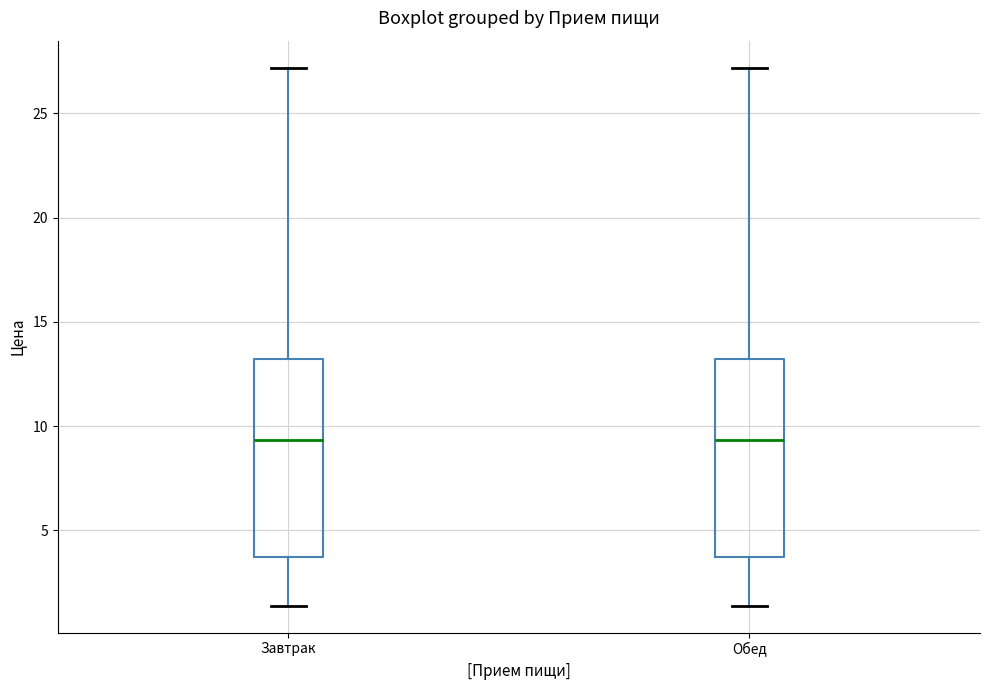

Reading left to right, transcribe this box plot: for each box, give where its median line is, the range the box spans, and where its two whiskers end, as read against the y-axis. The values are not printed on the chart, so give them approximately, as read against the axis.

Завтрак: median 9.5, box 3.5 to 13.0, whiskers 1.5 to 27.0
Обед: median 9.5, box 3.5 to 13.0, whiskers 1.5 to 27.0